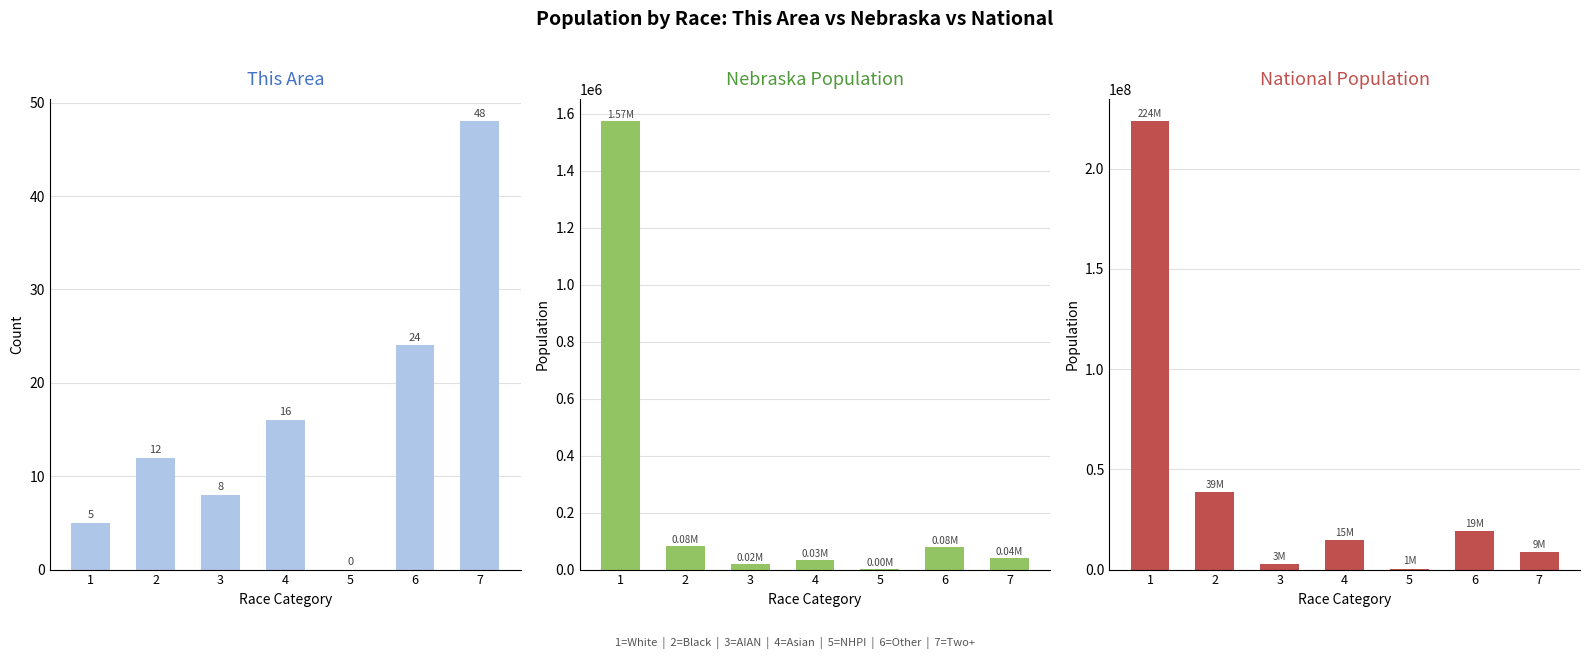

True or false: National has a value of 768755 at 5.

False